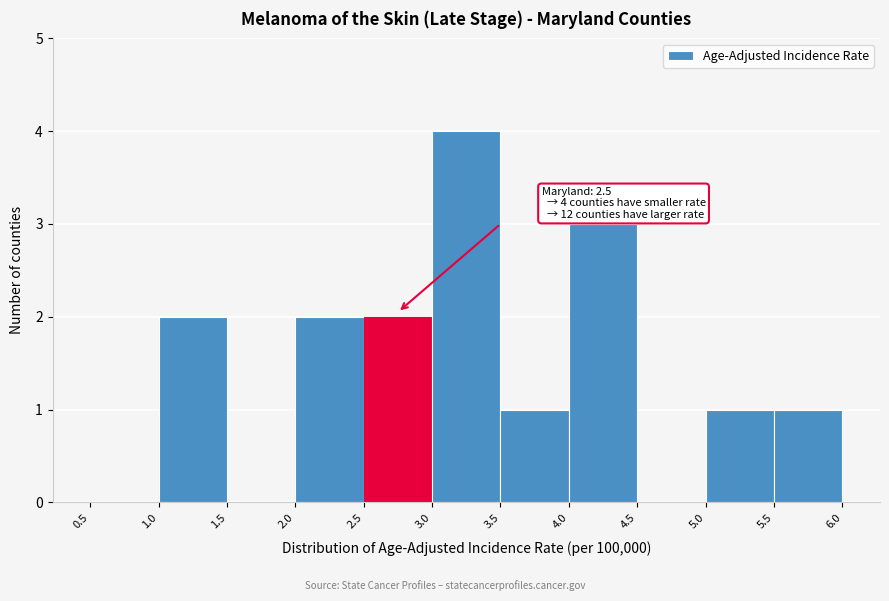

Which range on the x-axis has the tallest bar?

3.0 to 3.5